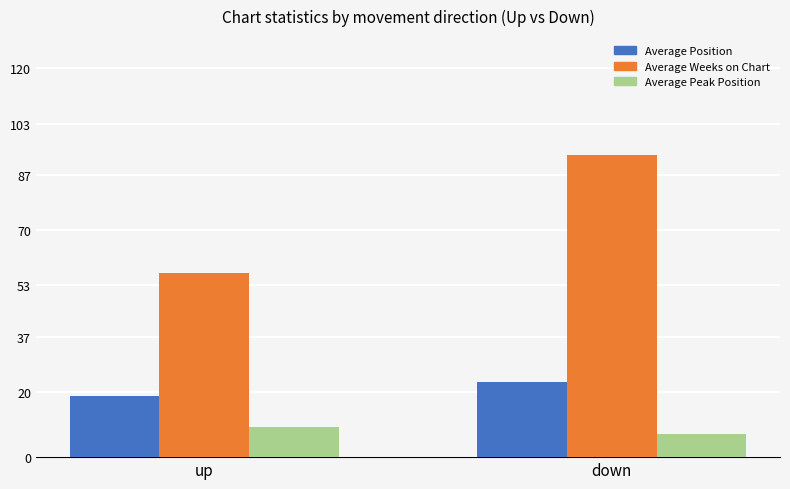

What is the maximum value for Average Position?

23.1